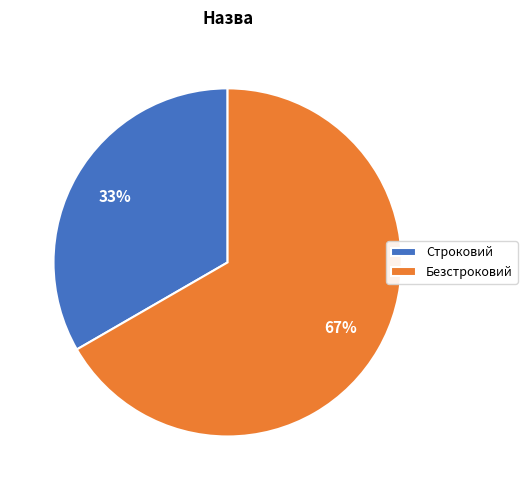

Does any single category account for the majority?

Yes